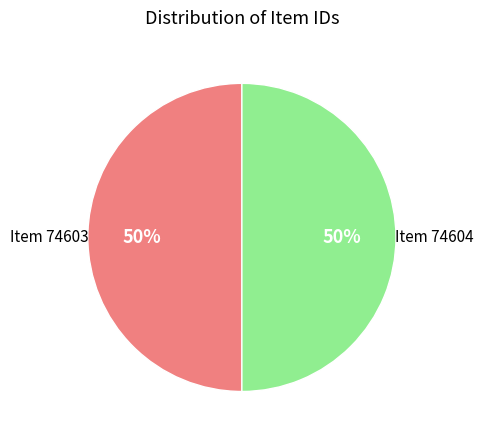

To the nearest percent, what is the average slice percentage?

50%